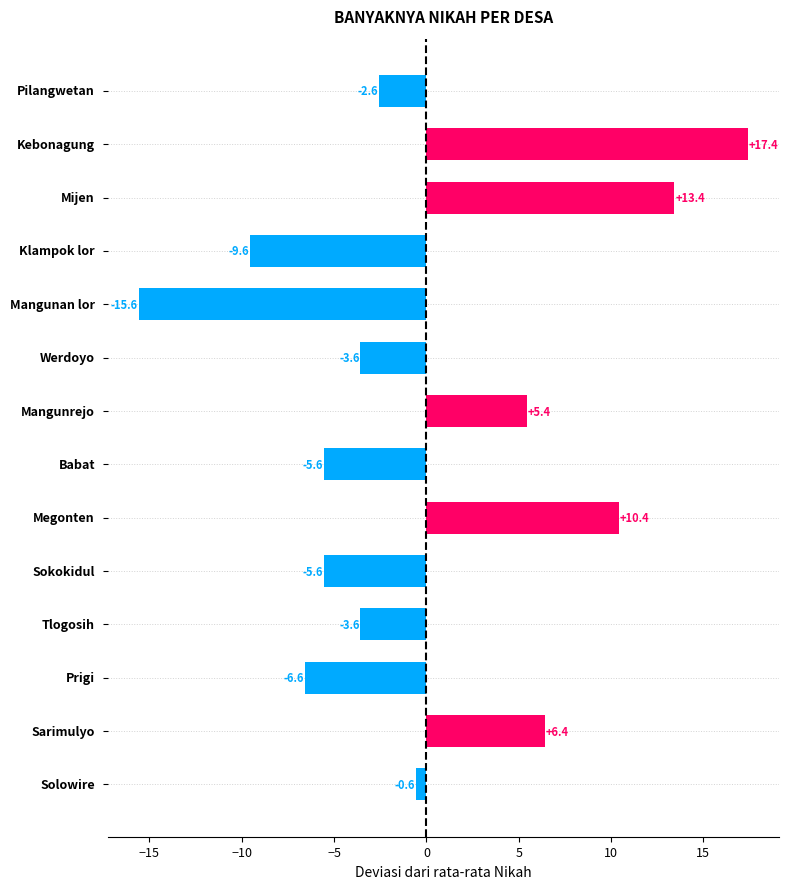

What is the greatest value displayed?

17.4